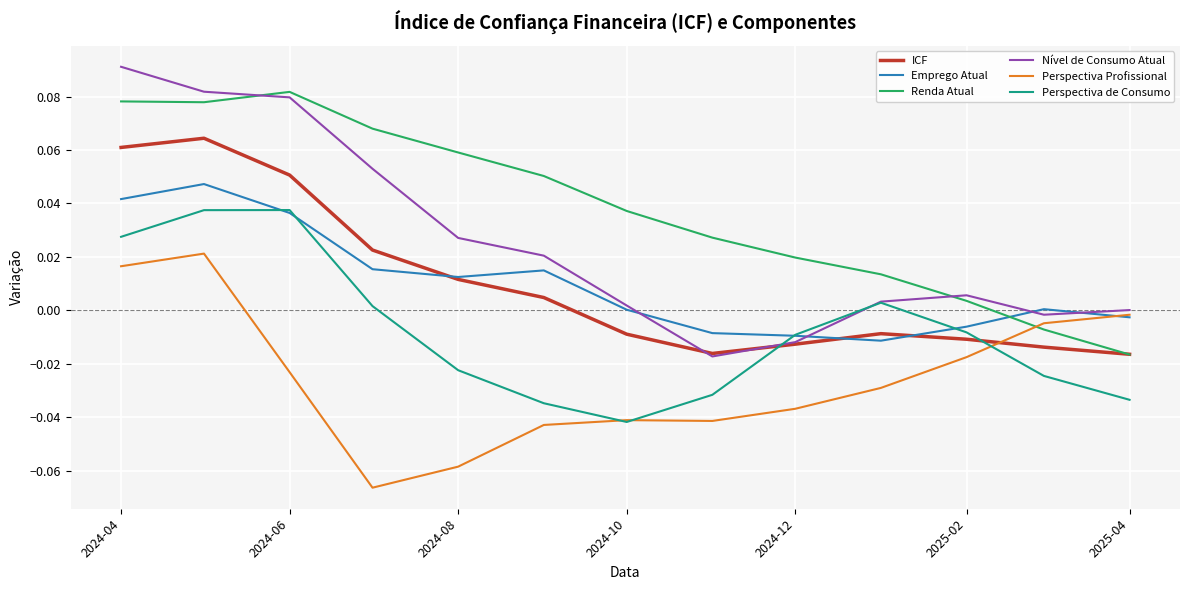

How many intersections are there between Perspectiva Profissional and ICF?

1